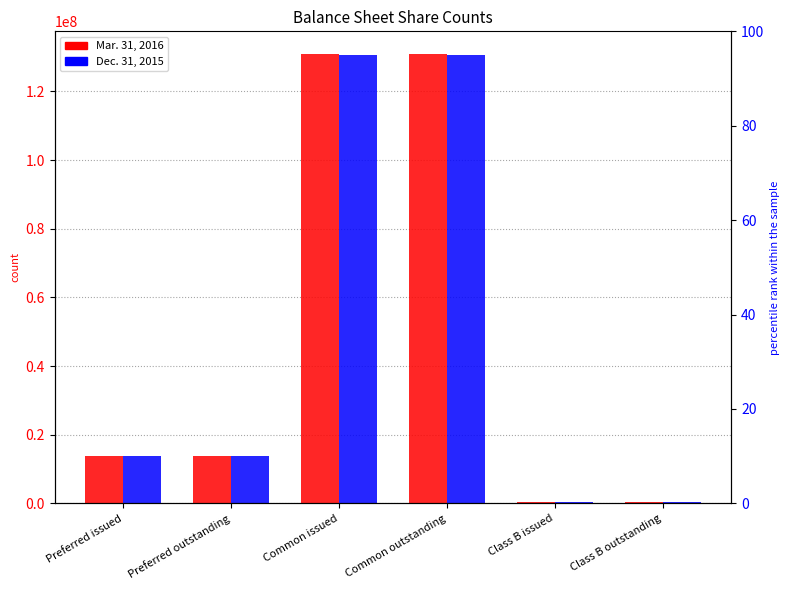

Is the value of Dec. 31, 2015 at Preferred issued greater than the value of Mar. 31, 2016 at Common issued?

No